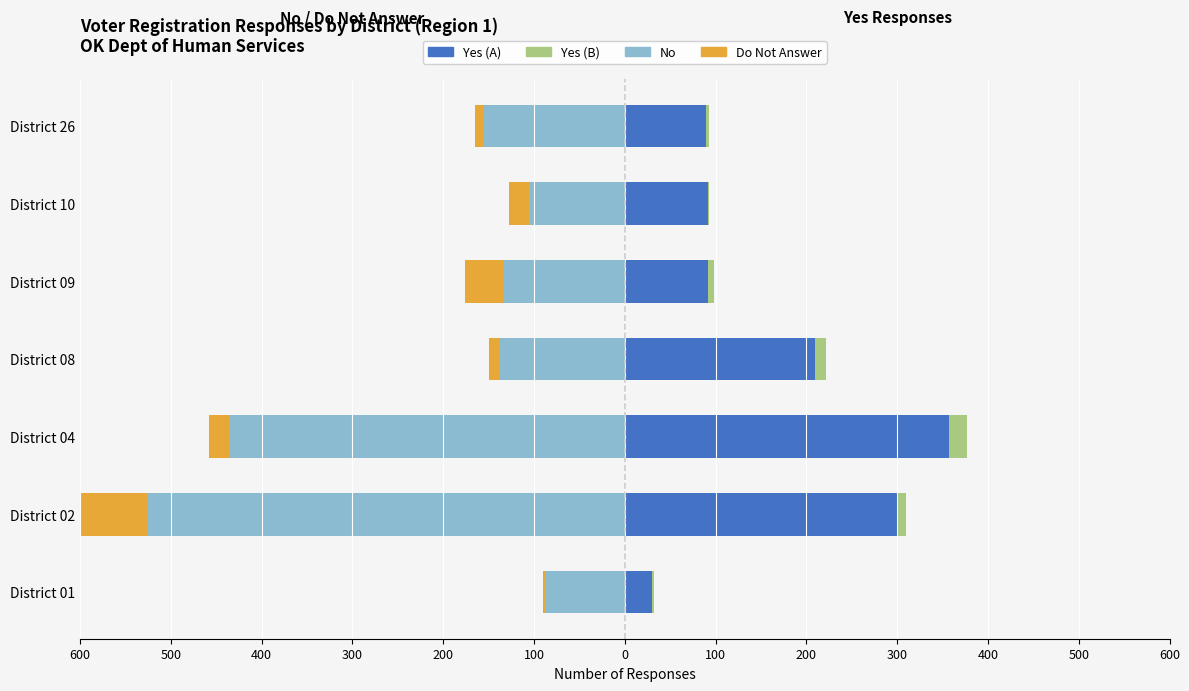

The Do Not Answer series shows -13 at District 09. True or false?

False